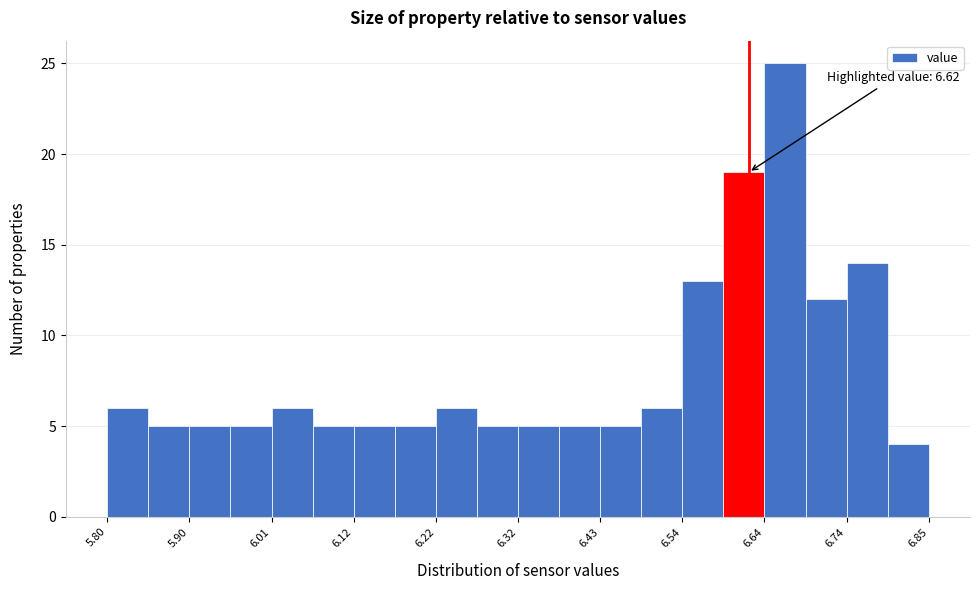

Around what value on the x-axis is the tallest bar? Give the approximate position of its centre, as read against the axis.

6.66